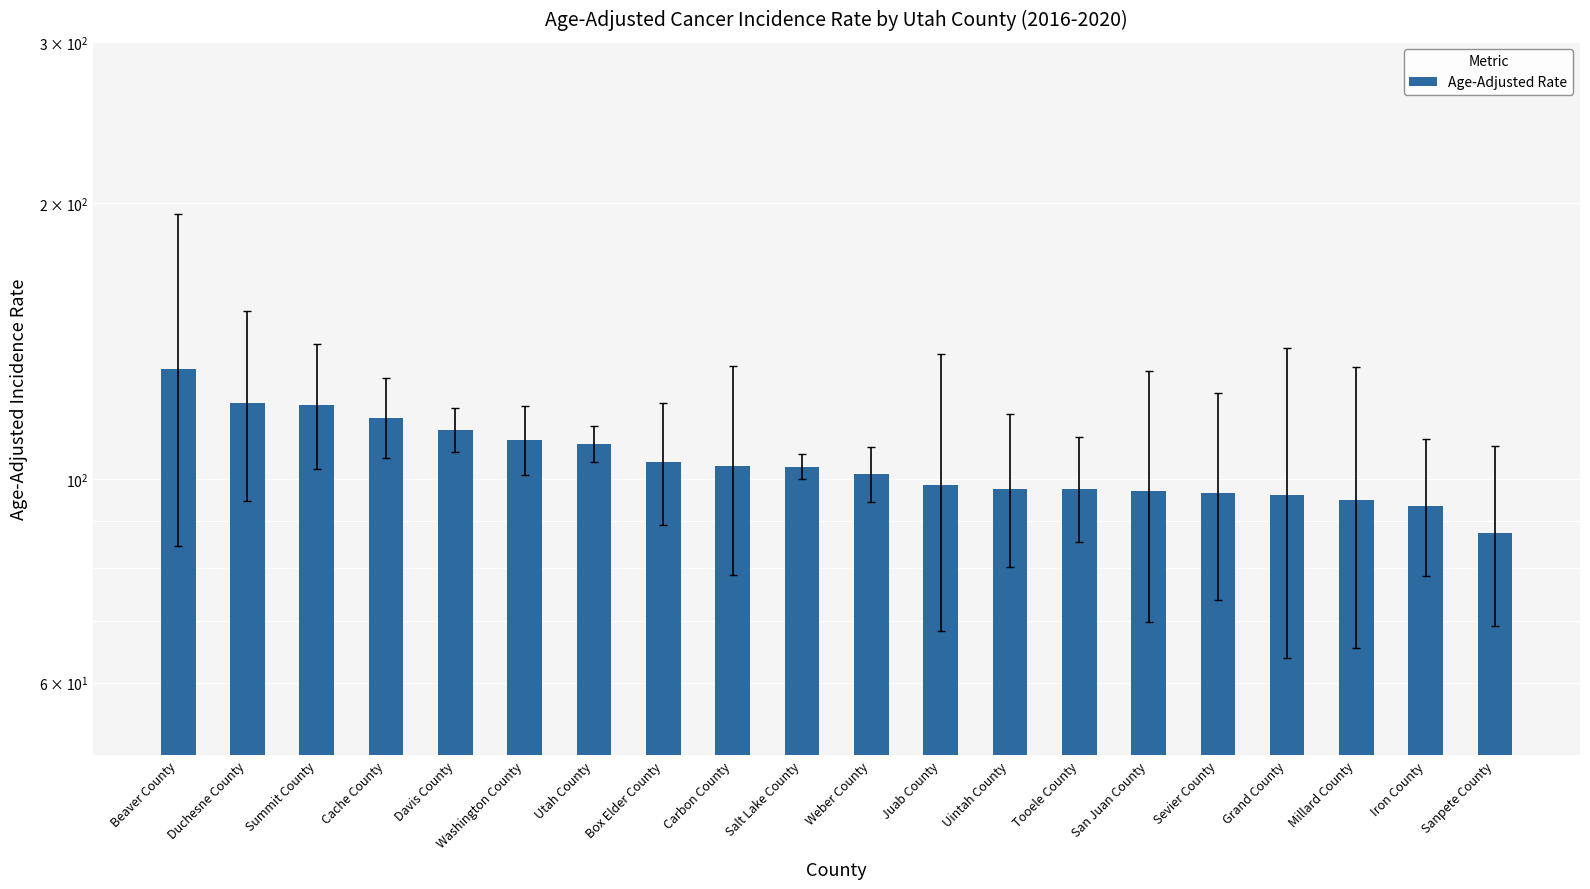

What position from the left is Tooele County?

14